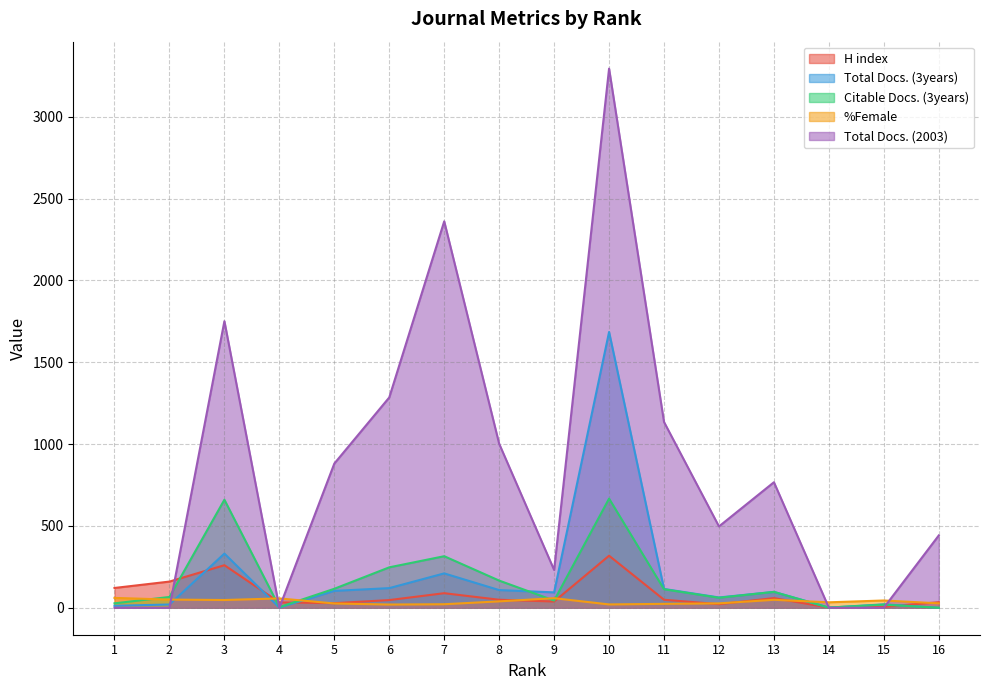

How many intersections are there between Citable Docs. (3years) and Total Docs. (2003)?

5